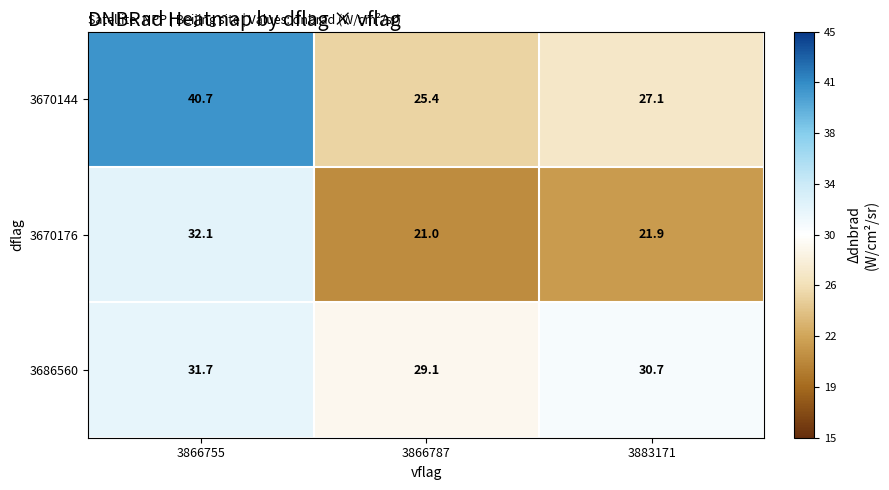

Reading right to left, transcribe all the data shown in this chart.

3670144: 3883171=27.1	3866787=25.4	3866755=40.7
3670176: 3883171=21.9	3866787=21.0	3866755=32.1
3686560: 3883171=30.7	3866787=29.1	3866755=31.7